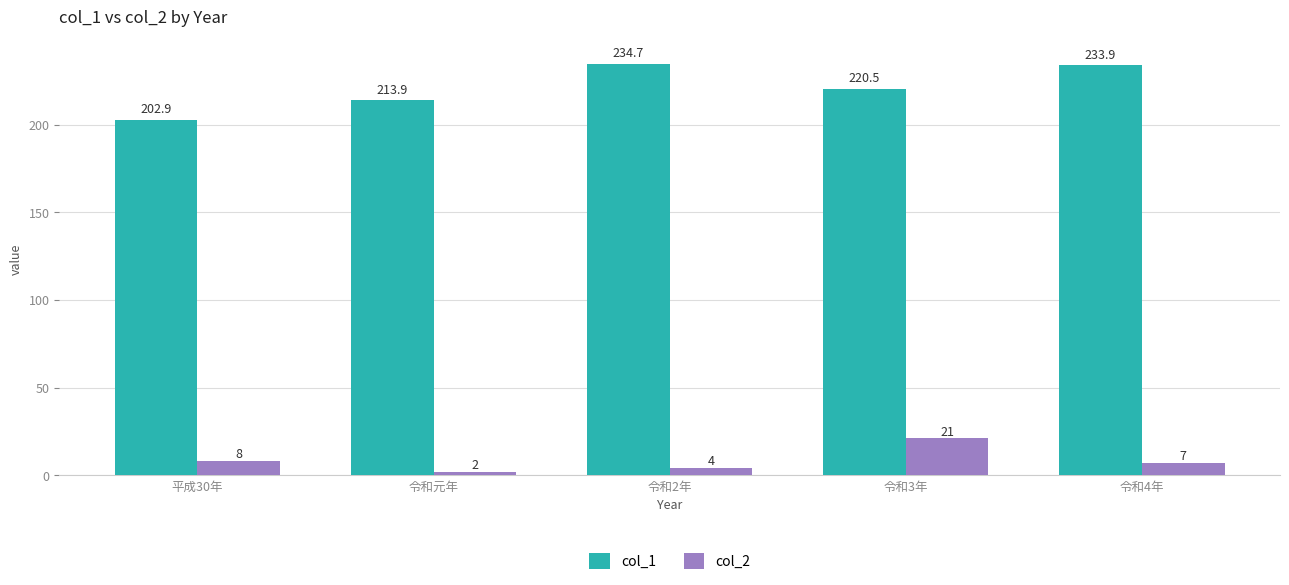

The value of col_1 at 令和2年 is 79.9. True or false?

False